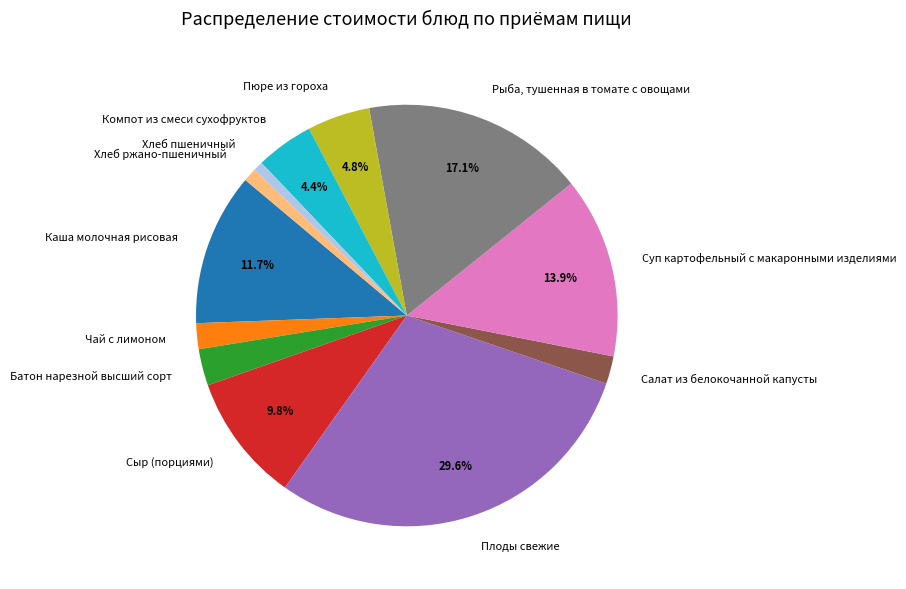

Which slice is the largest?

Плоды свежие